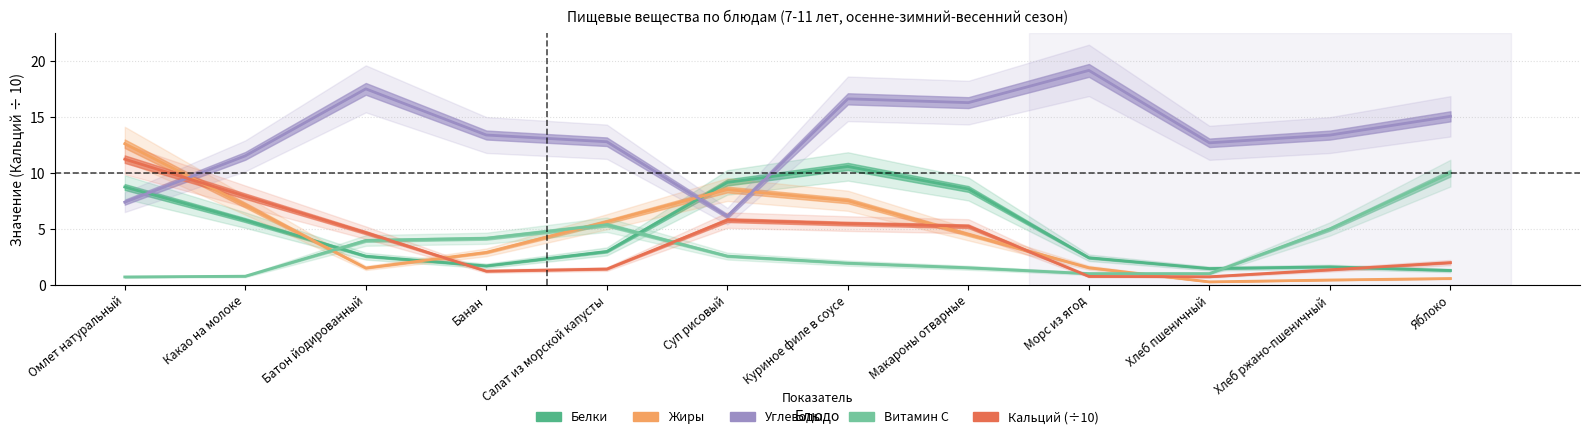

At which label does Белки reach its peak?

Куриное филе в соусе